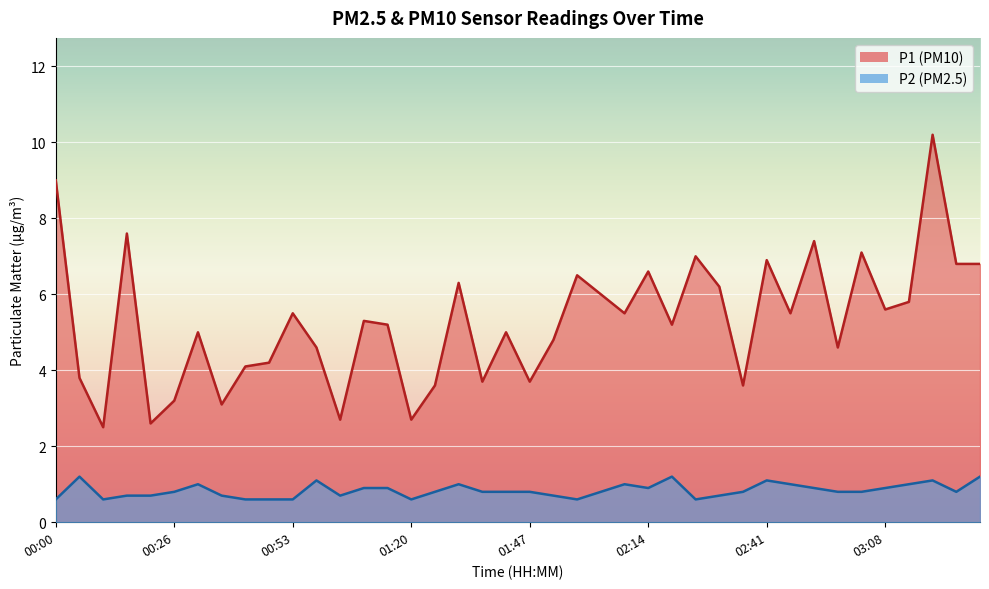

Reading left to right, what are all the values shown in this chart?

P1: 00:00=9.0	00:05=3.8	00:10=2.5	00:16=7.6	00:21=2.6	00:26=3.2	00:32=5.0	00:37=3.1	00:42=4.1	00:48=4.2	00:53=5.5	00:59=4.6	01:04=2.7	01:09=5.3	01:15=5.2	01:20=2.7	01:25=3.6	01:31=6.3	01:36=3.7	01:42=5.0	01:47=3.7	01:52=4.8	01:58=6.5	02:03=6.0	02:09=5.5	02:14=6.6	02:19=5.2	02:25=7.0	02:30=6.2	02:35=3.6	02:41=6.9	02:46=5.5	02:52=7.4	02:57=4.6	03:02=7.1	03:08=5.6	03:13=5.8	03:18=10.2	03:24=6.8	03:29=6.8
P2: 00:00=0.6	00:05=1.2	00:10=0.6	00:16=0.7	00:21=0.7	00:26=0.8	00:32=1.0	00:37=0.7	00:42=0.6	00:48=0.6	00:53=0.6	00:59=1.1	01:04=0.7	01:09=0.9	01:15=0.9	01:20=0.6	01:25=0.8	01:31=1.0	01:36=0.8	01:42=0.8	01:47=0.8	01:52=0.7	01:58=0.6	02:03=0.8	02:09=1.0	02:14=0.9	02:19=1.2	02:25=0.6	02:30=0.7	02:35=0.8	02:41=1.1	02:46=1.0	02:52=0.9	02:57=0.8	03:02=0.8	03:08=0.9	03:13=1.0	03:18=1.1	03:24=0.8	03:29=1.2